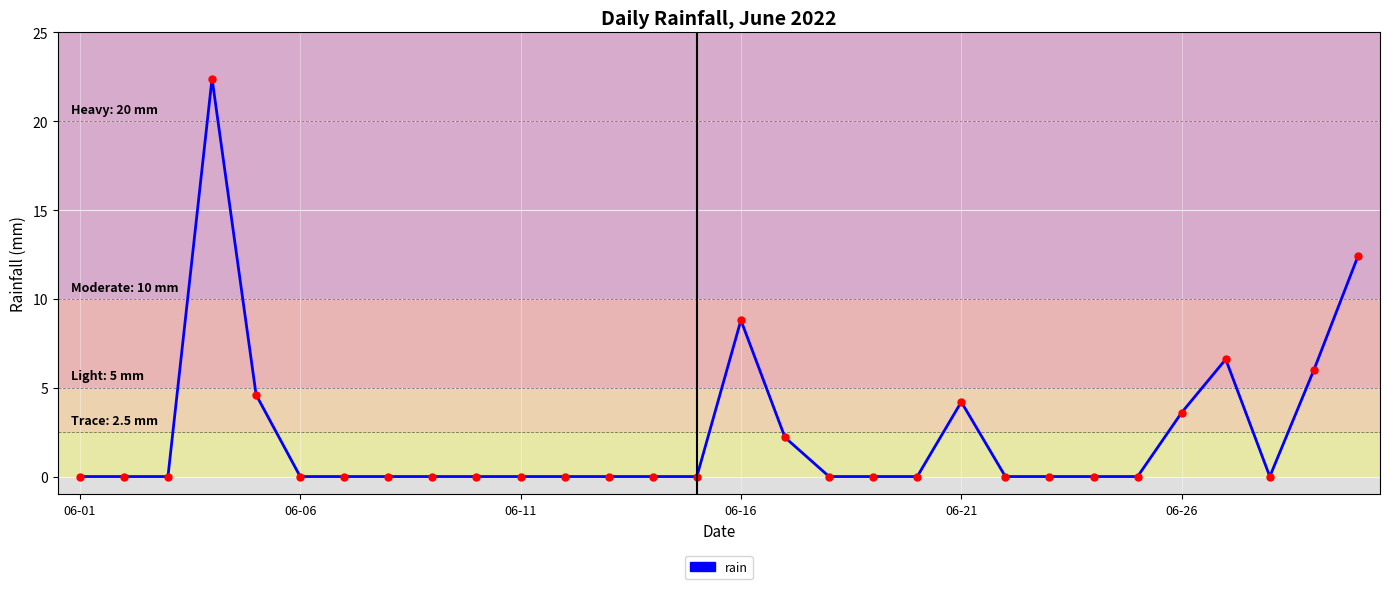

How many lines are shown in the chart?

1